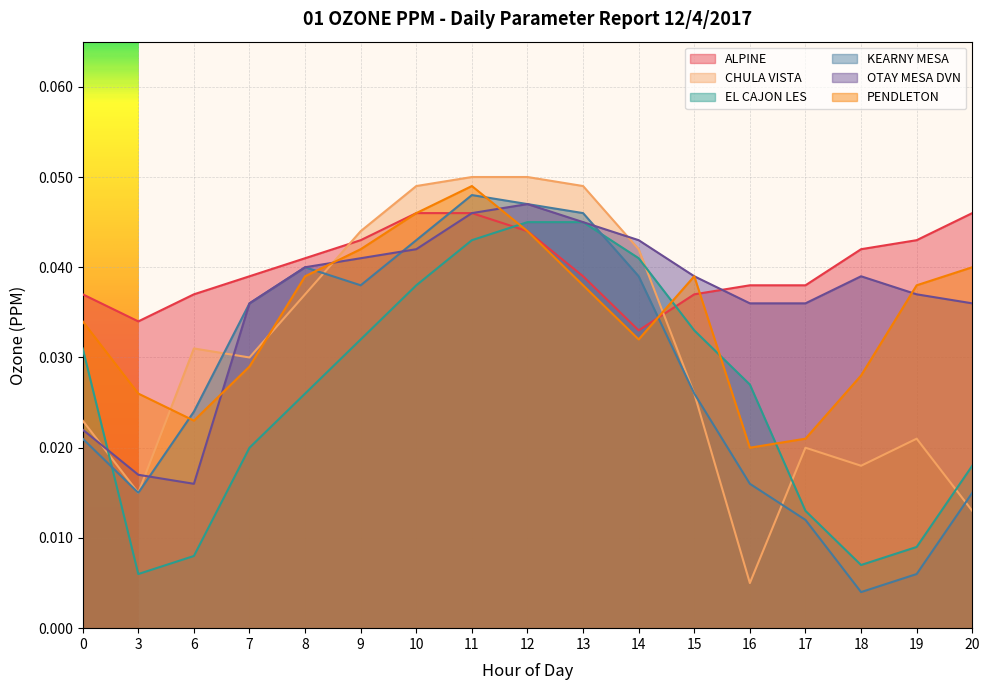

What is the sum of the PENDLETON values at 18 and 20?

0.1